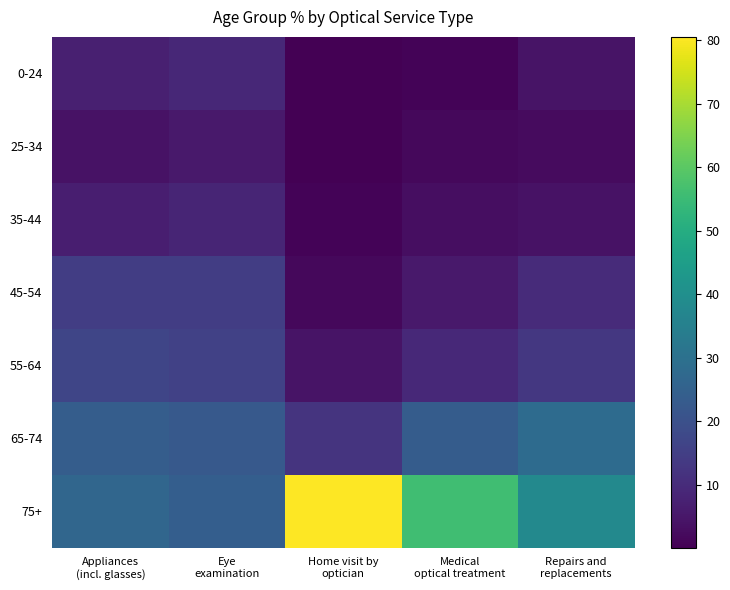

Rank the series by their maximum value, from highest to lowest.

75+, 65-74, 55-64, 45-54, 0-24, 35-44, 25-34